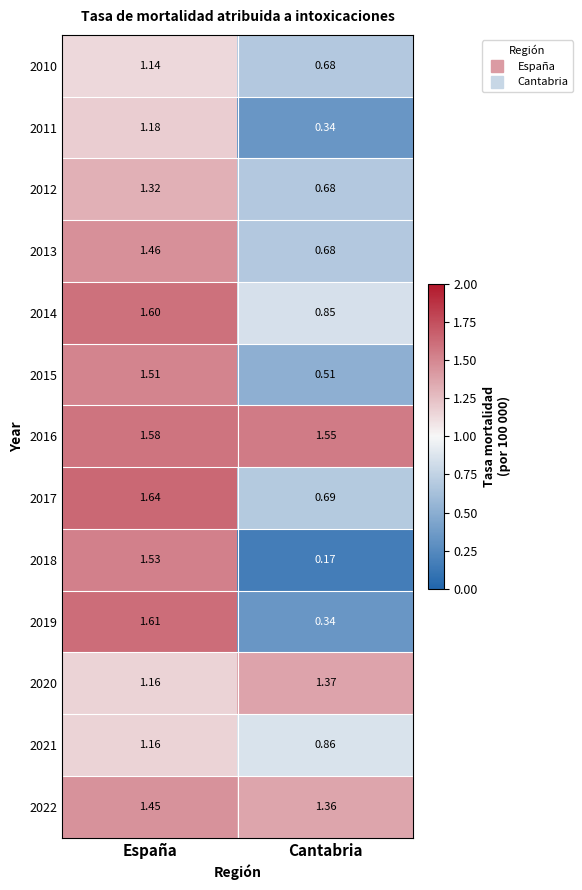

Which series changed the most between España and Cantabria?

2018